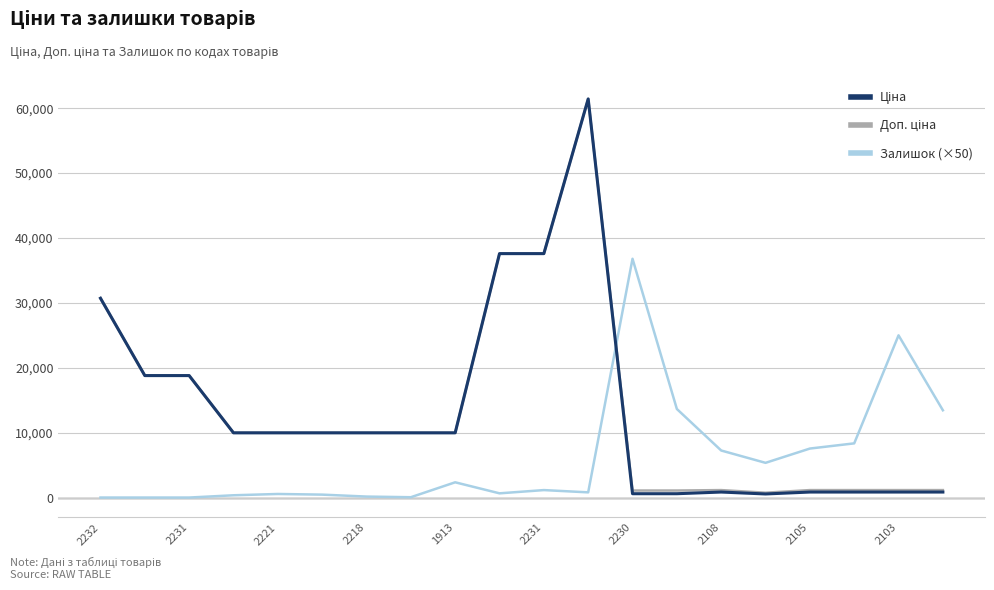

What is the greatest value displayed?

61434.3